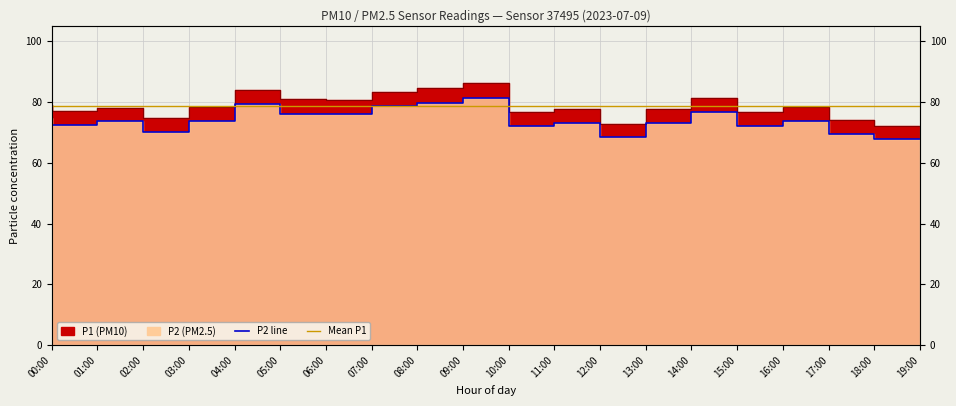

At which label does P2 first exceed 73?

00:00